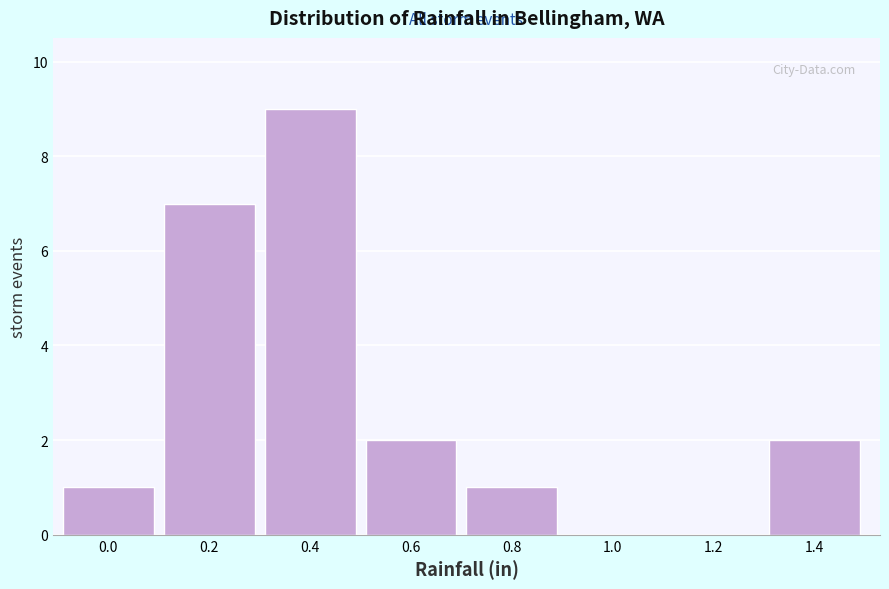

Reading left to right, what are all the values shown in this chart?

0.0=1	0.2=7	0.4=9	0.6=2	0.8=1	1.0=0	1.2=0	1.4=2